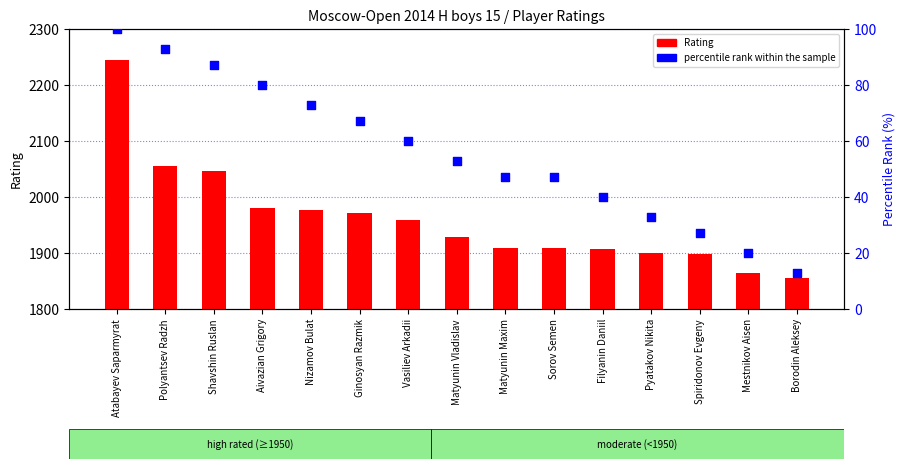

What is the total value across all series at Pyatakov Nikita?

1933